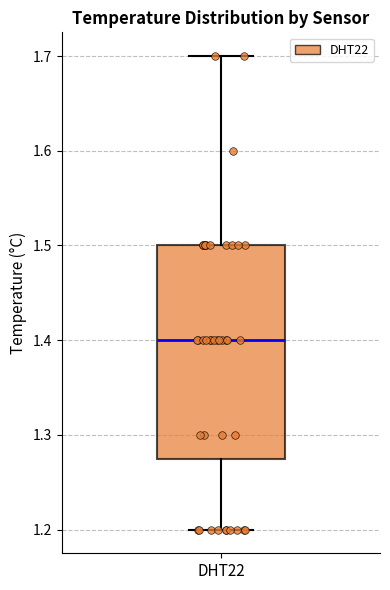

Where does the median line of the box for DHT22 sit on the y-axis? The values are not printed on the chart, so give them approximately, as read against the axis.

1.40